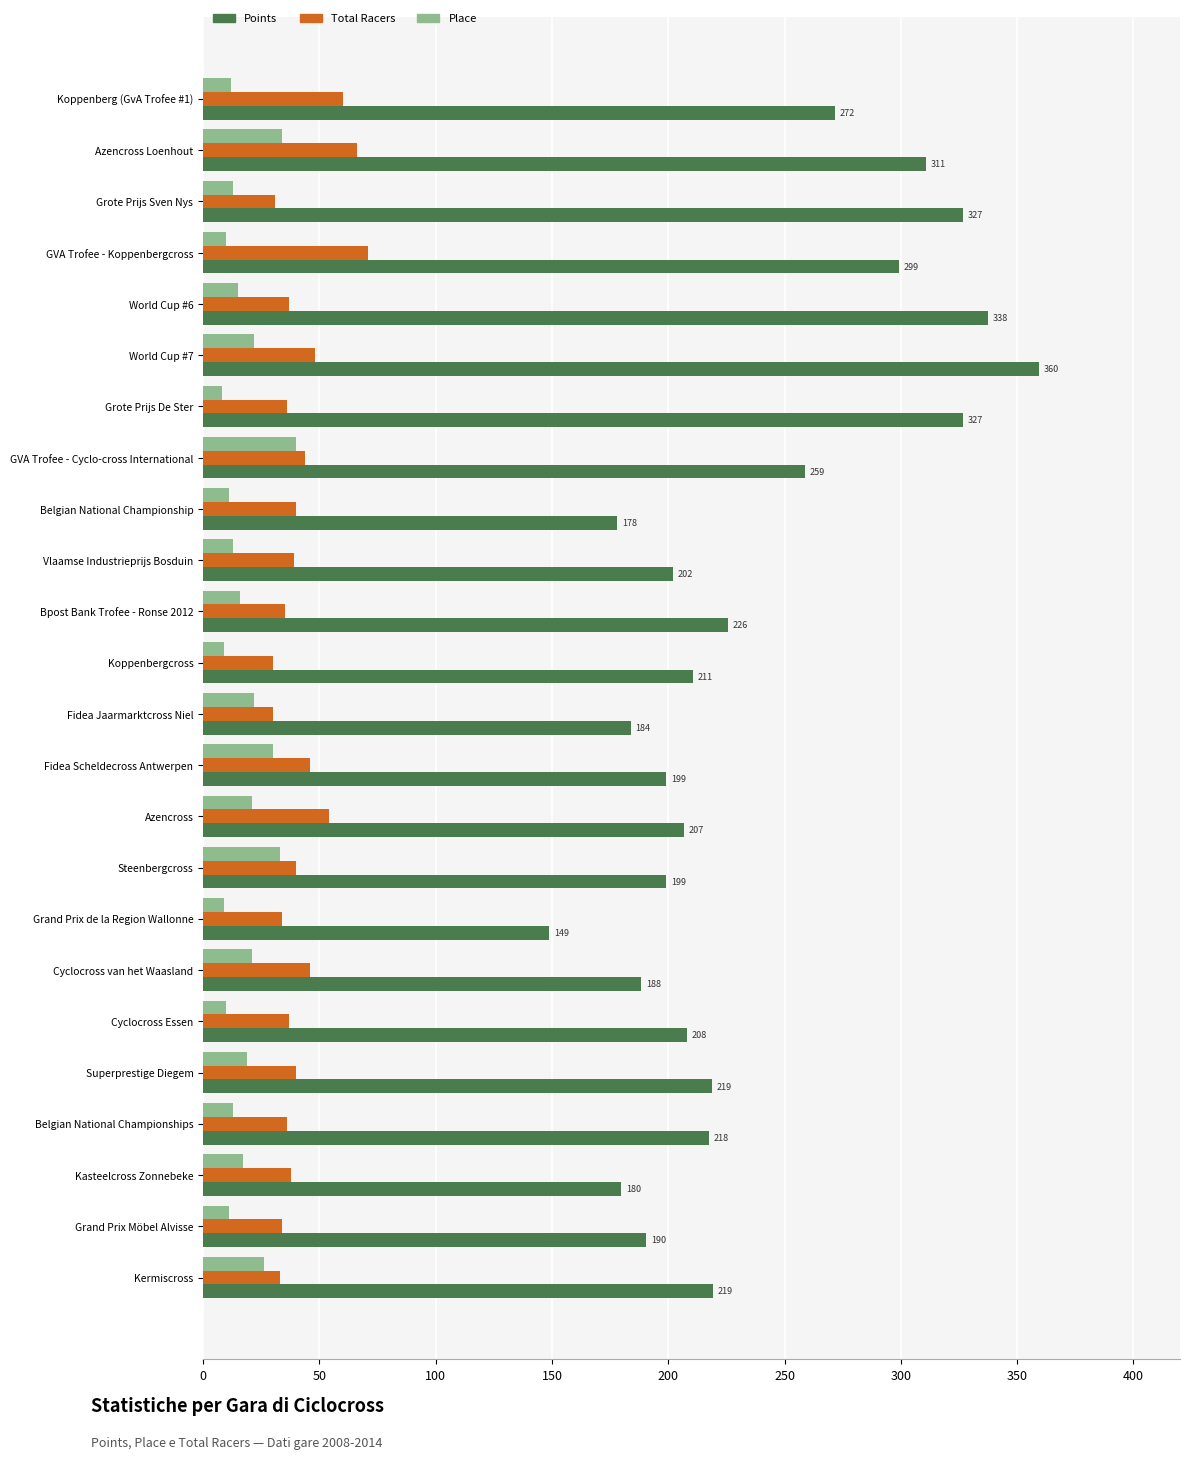

At which label does Points reach its minimum?

Grand Prix de la Region Wallonne